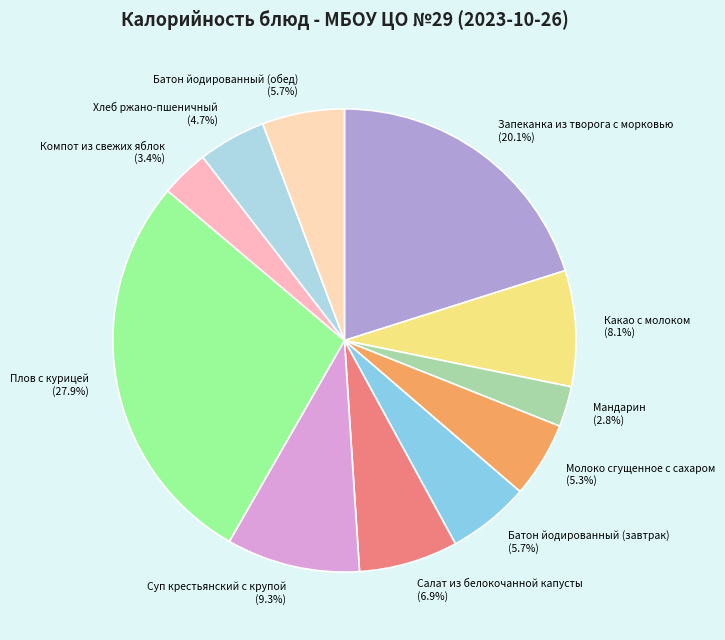

Is there a majority slice in this chart?

No